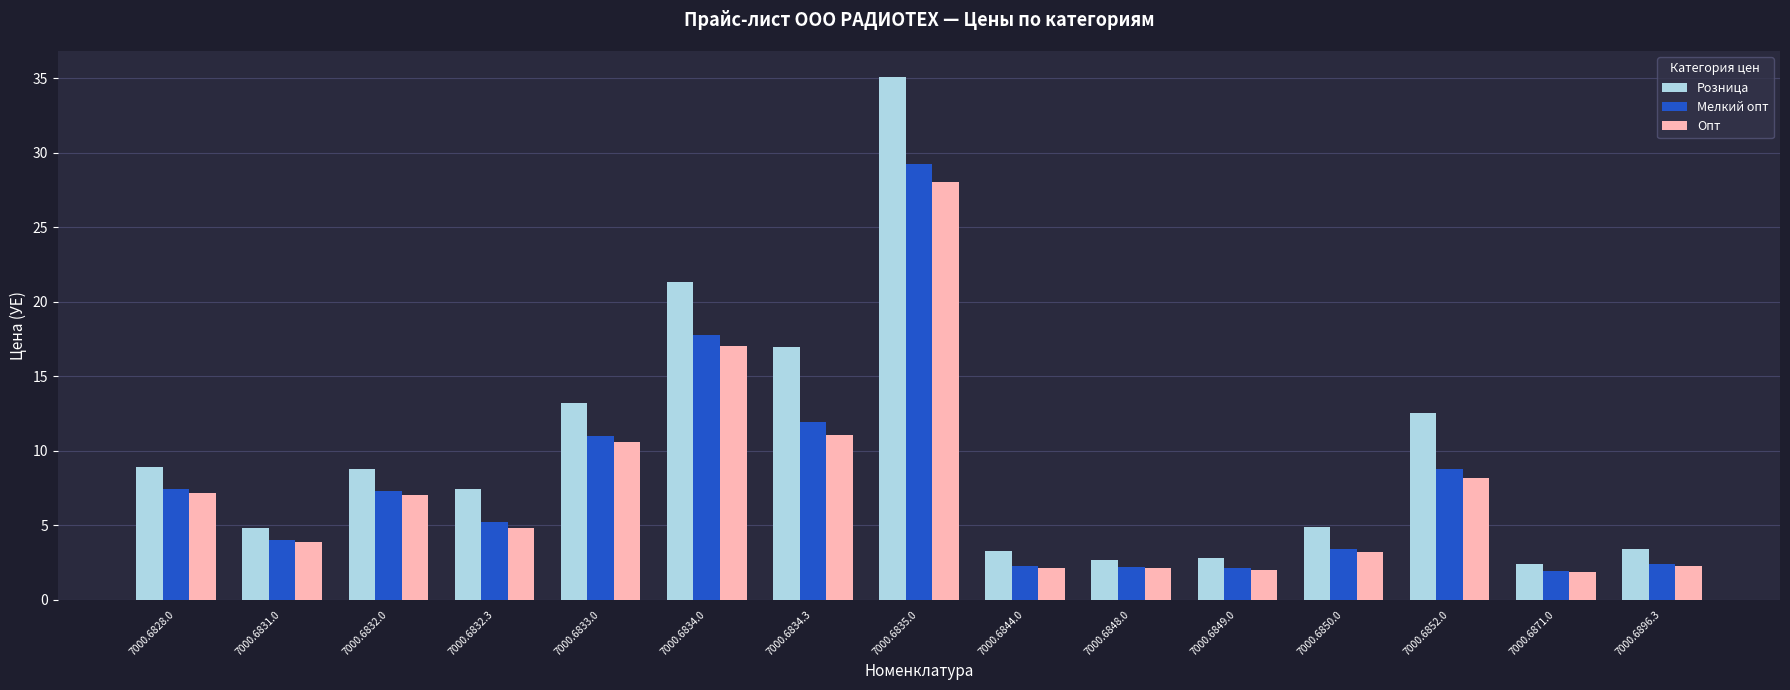

What is the average value of the Опт series?

7.4